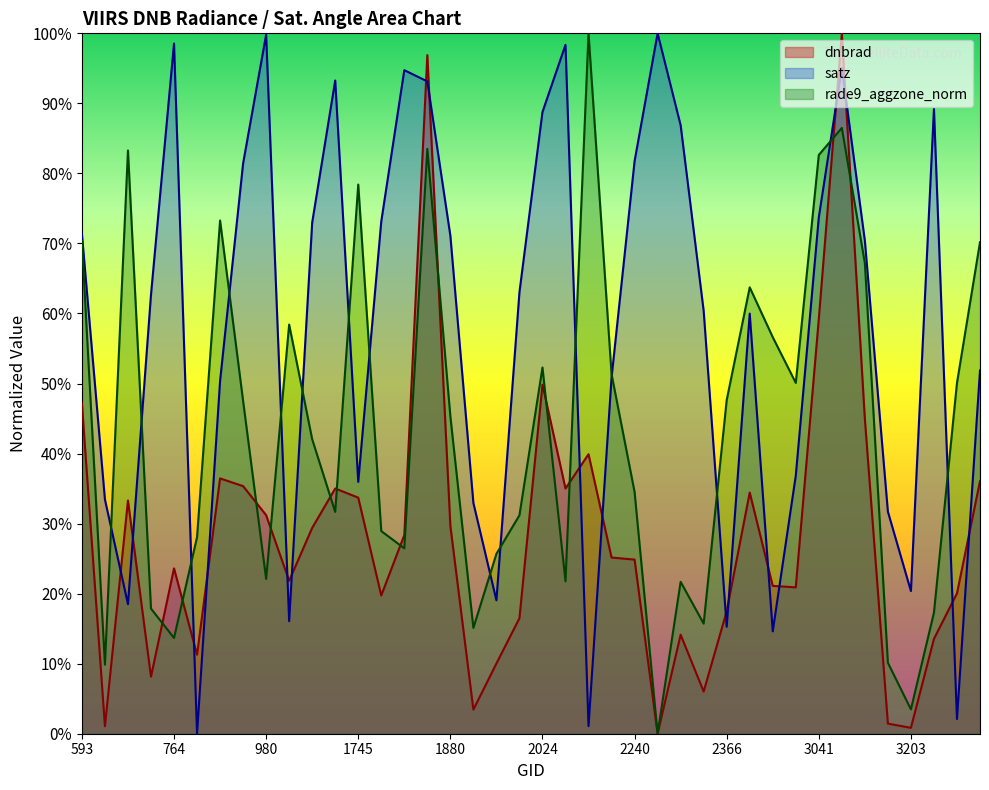

Where is satz nearest to the value 50?

908